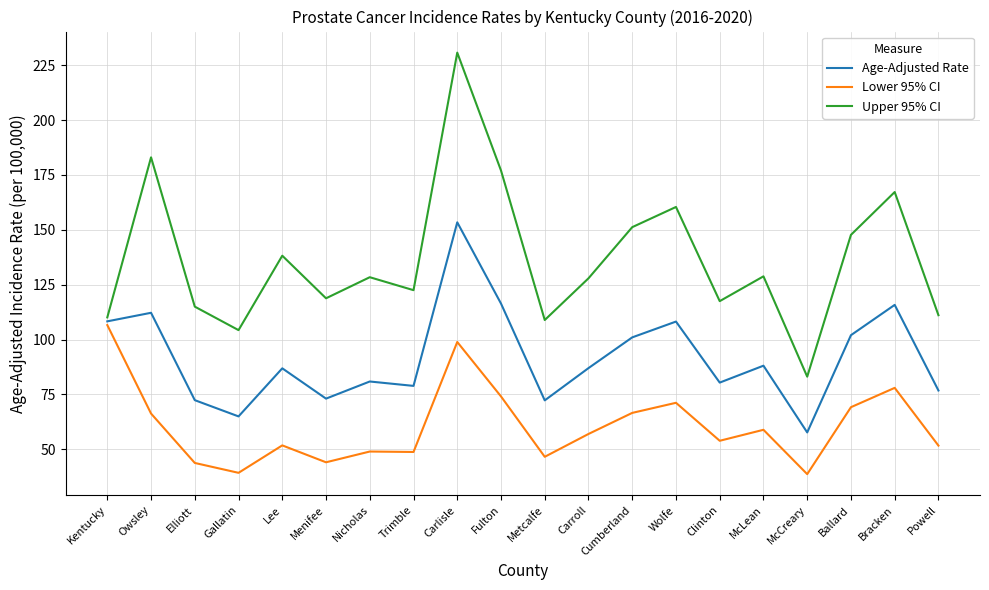

Which category has the lowest value in the Upper 95% CI series?

McCreary